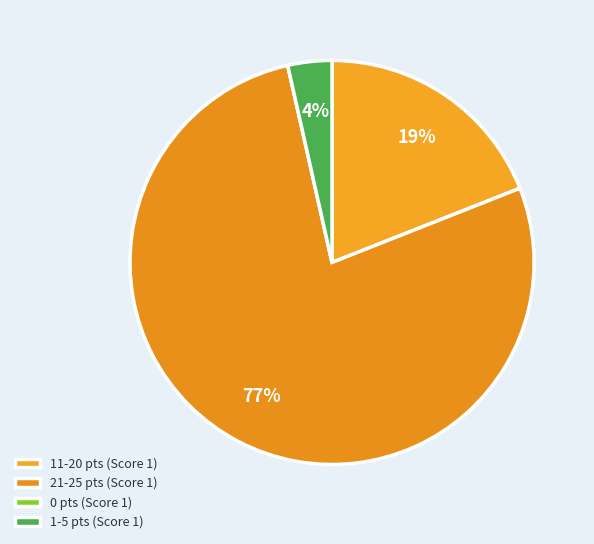

Which slice is the largest?

21-25 pts (Score 1)